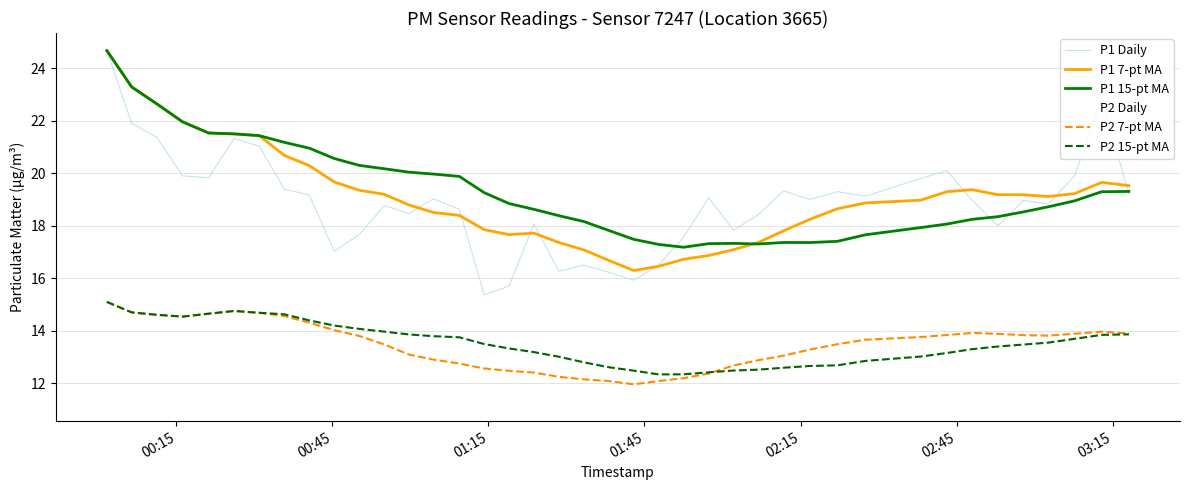

What is the minimum value for P1 Daily?

15.4